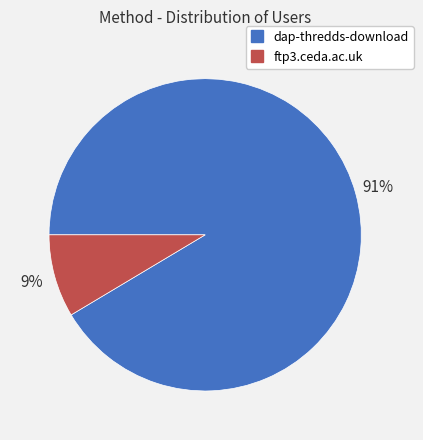

How many segments does this pie chart have?

2